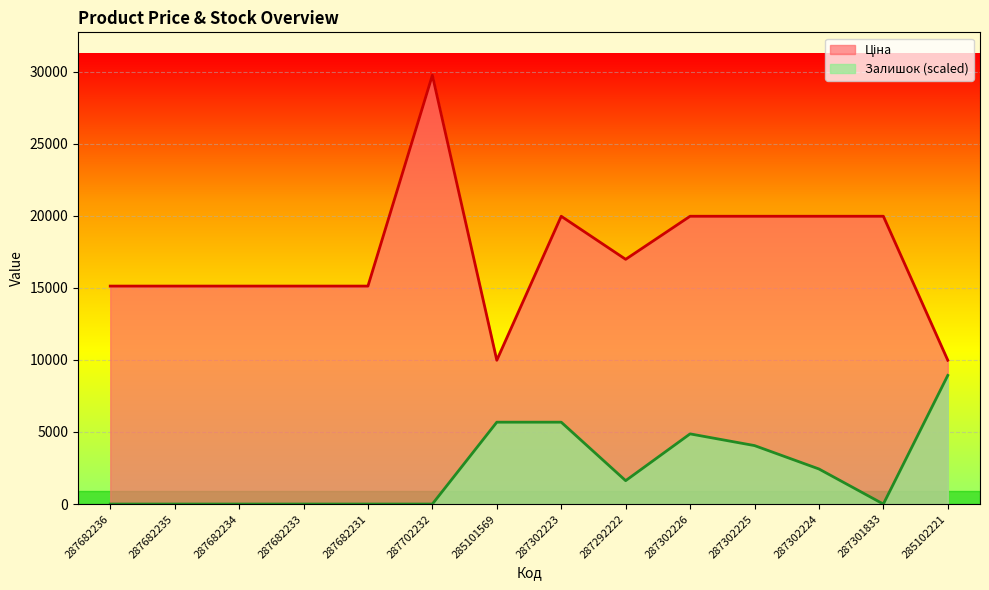

Where is the first local minimum for Залишок?

287292222